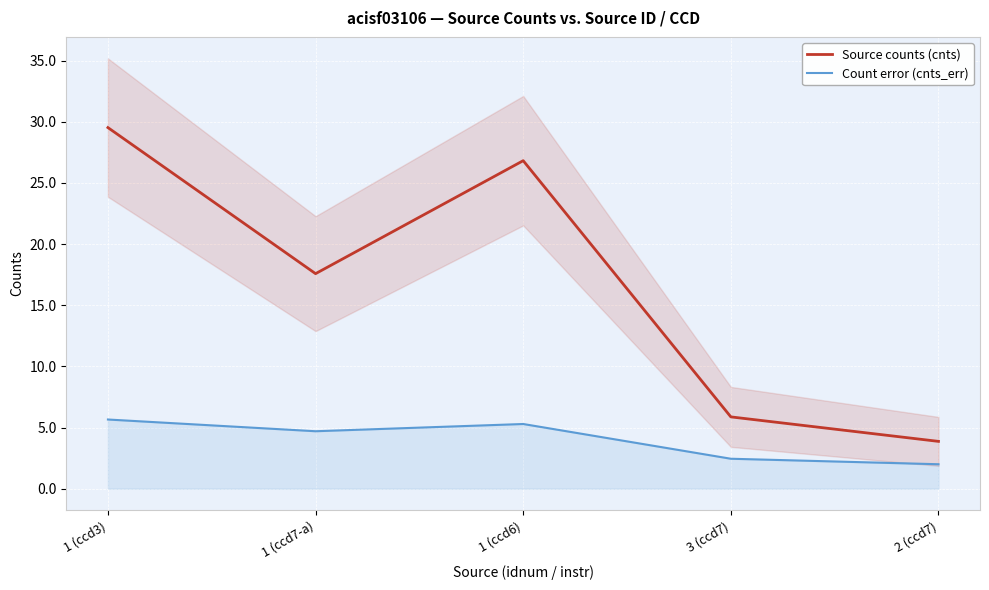

How many data points does each series have?

5